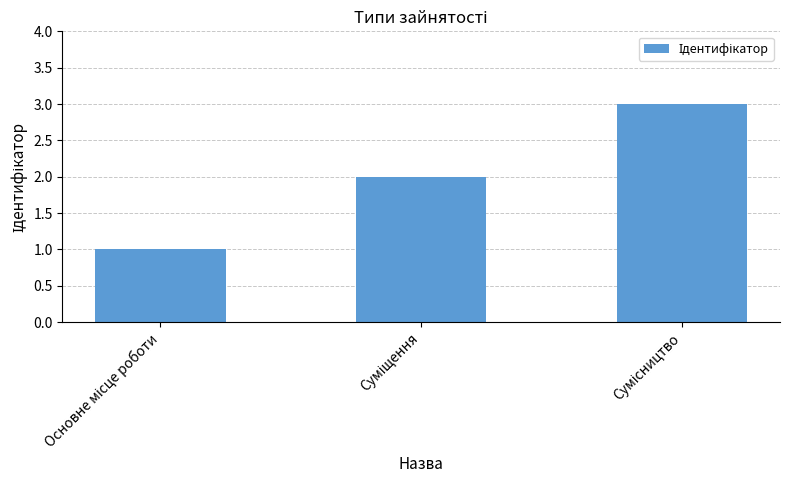

What is the greatest value displayed?

3